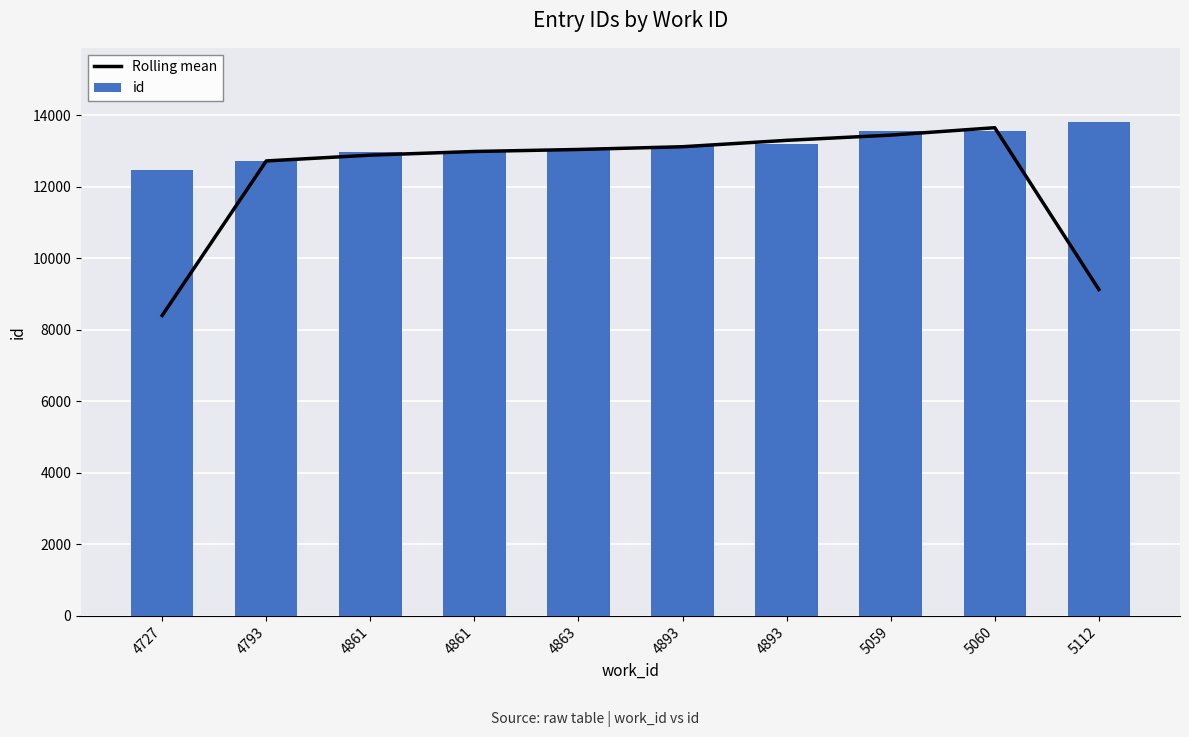

At which category does the chart reach its minimum across all series?

4727